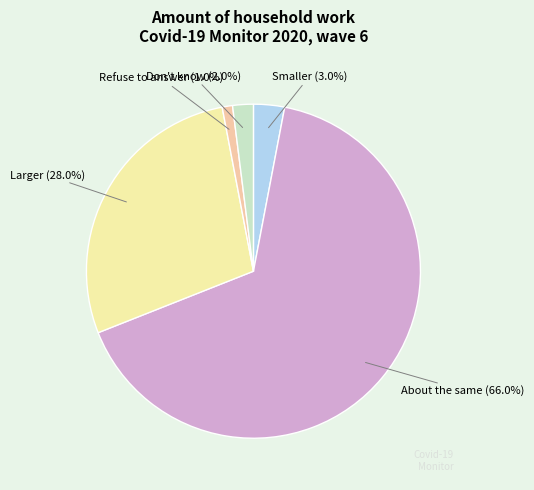

Which has a higher value, Don't know or About the same?

About the same